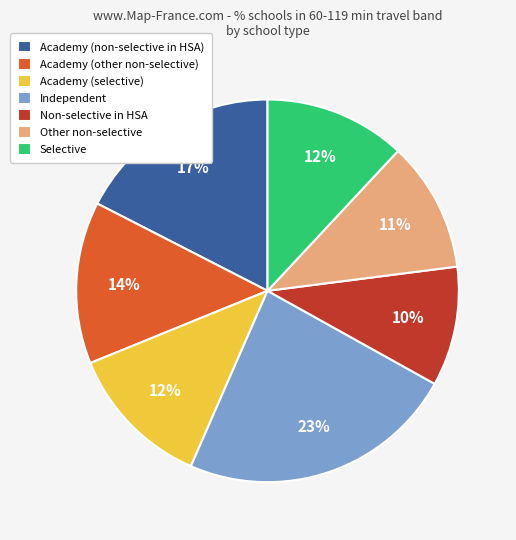

To the nearest percent, what is the combined percentage of Non-selective in HSA and Other non-selective?

21%